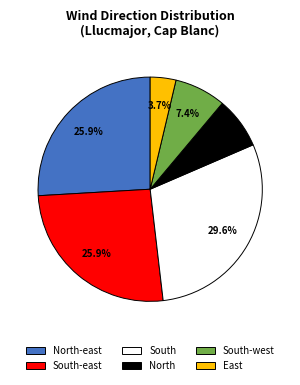

To the nearest percent, what is the average slice percentage?

17%